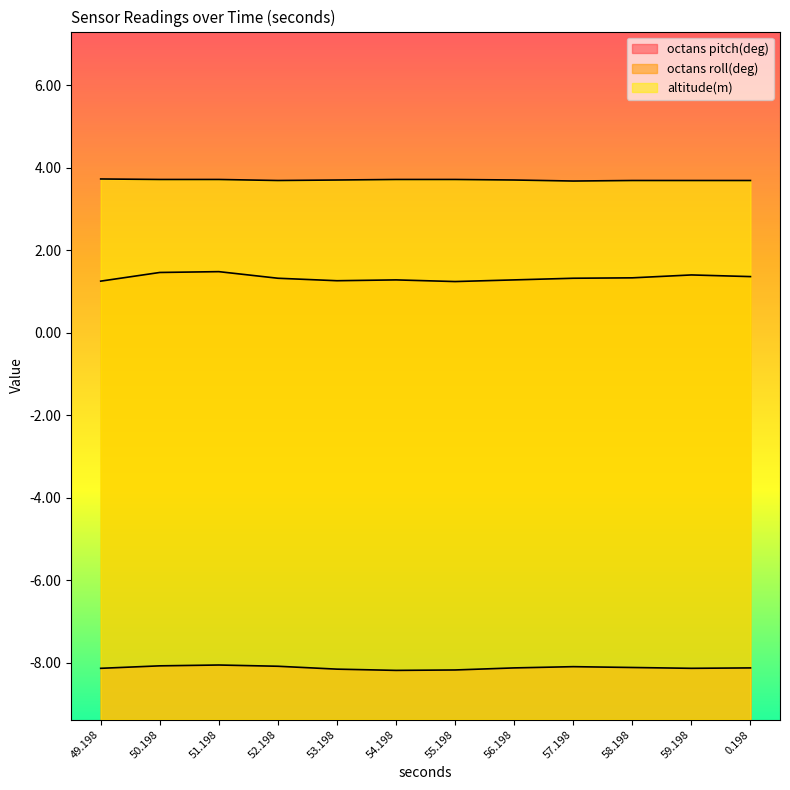

List the series in order of their overall mean, highest first.

altitude(m), octans roll(deg), octans pitch(deg)